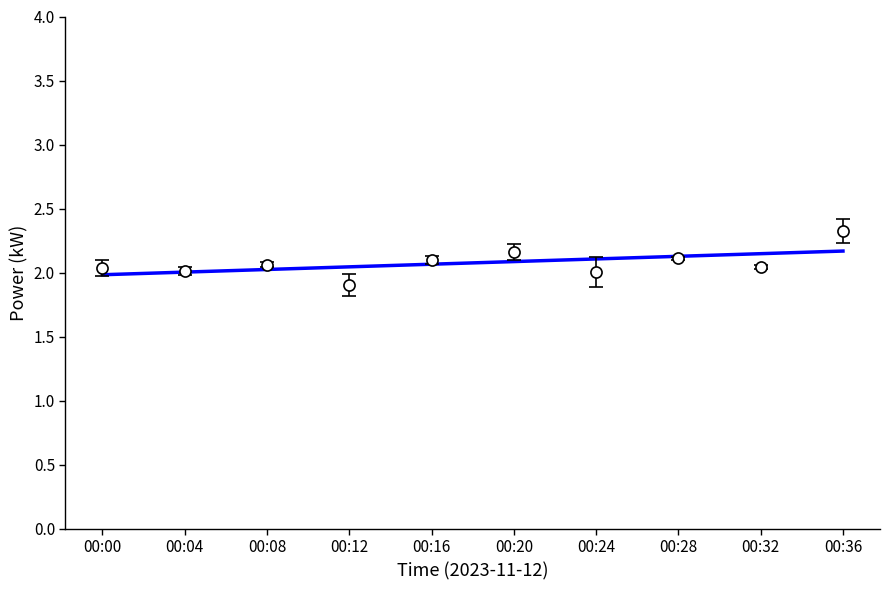

What is the greatest value displayed?

2.3